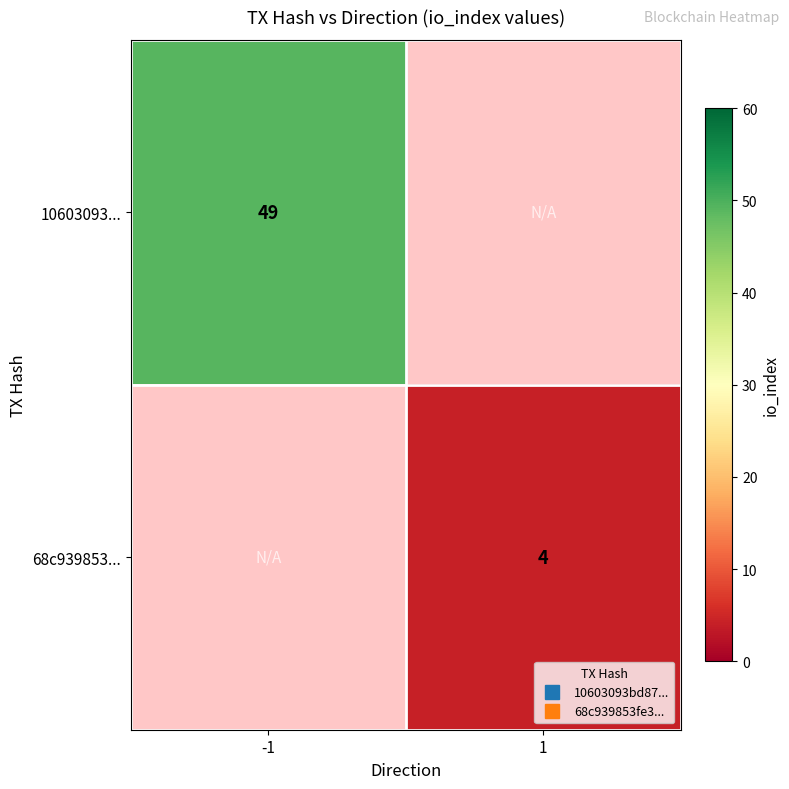

The value of 10603093... at -1 is 49.0. True or false?

True